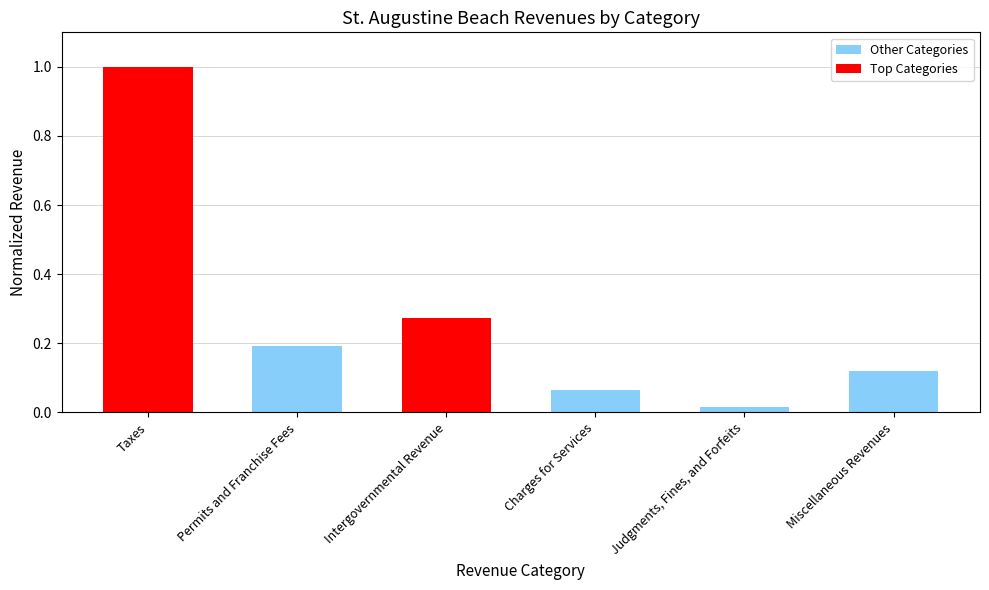

Rank the categories by value from highest to lowest.

Taxes, Intergovernmental Revenue, Permits and Franchise Fees, Miscellaneous Revenues, Charges for Services, Judgments, Fines, and Forfeits